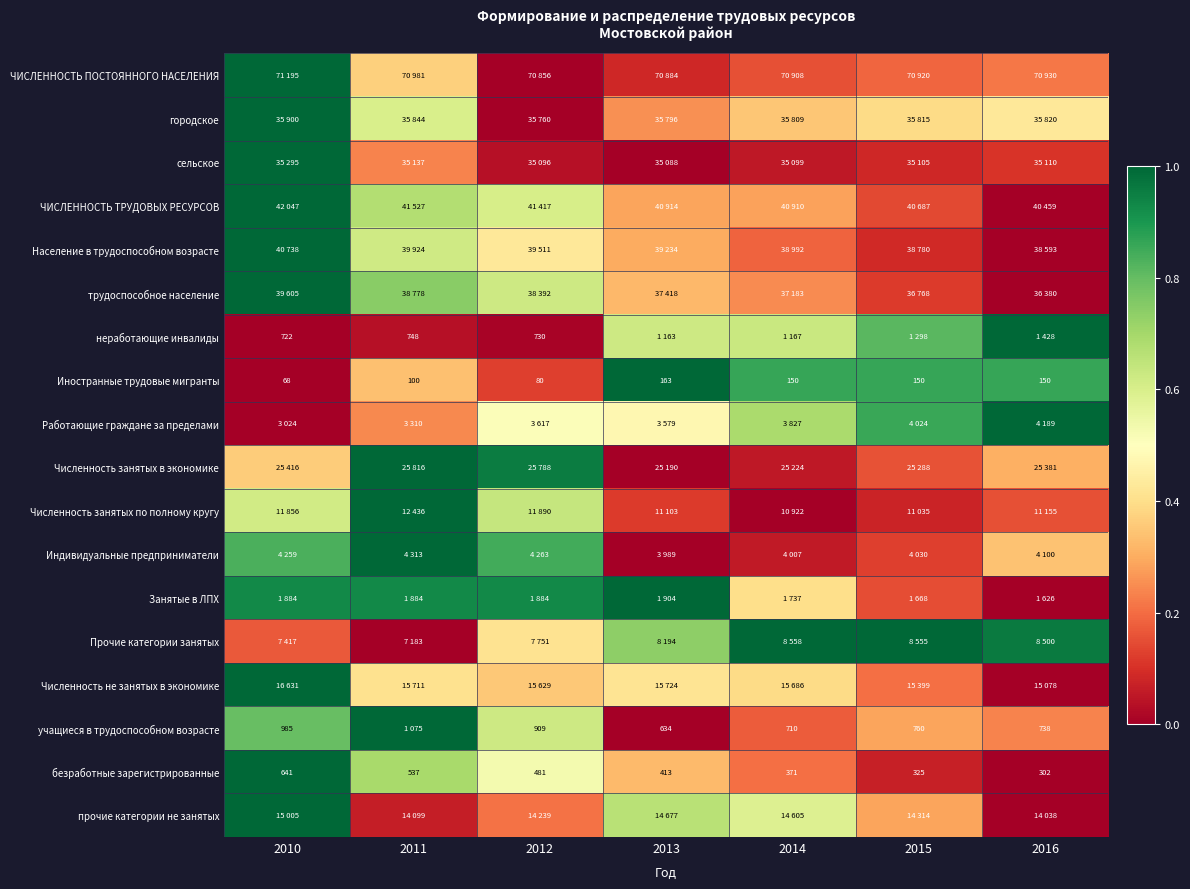

List the labels in order of Численность занятых по полному кругу value, largest first.

2011, 2012, 2010, 2016, 2013, 2015, 2014